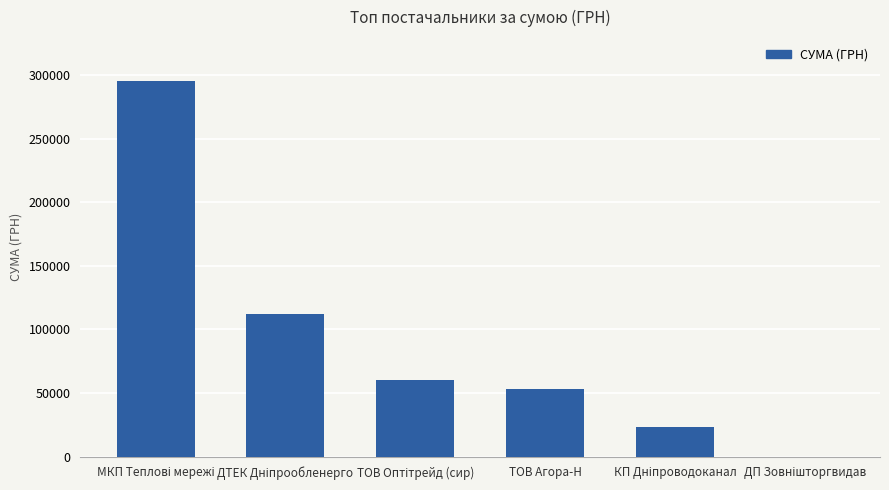

What is the average value?

90743.6